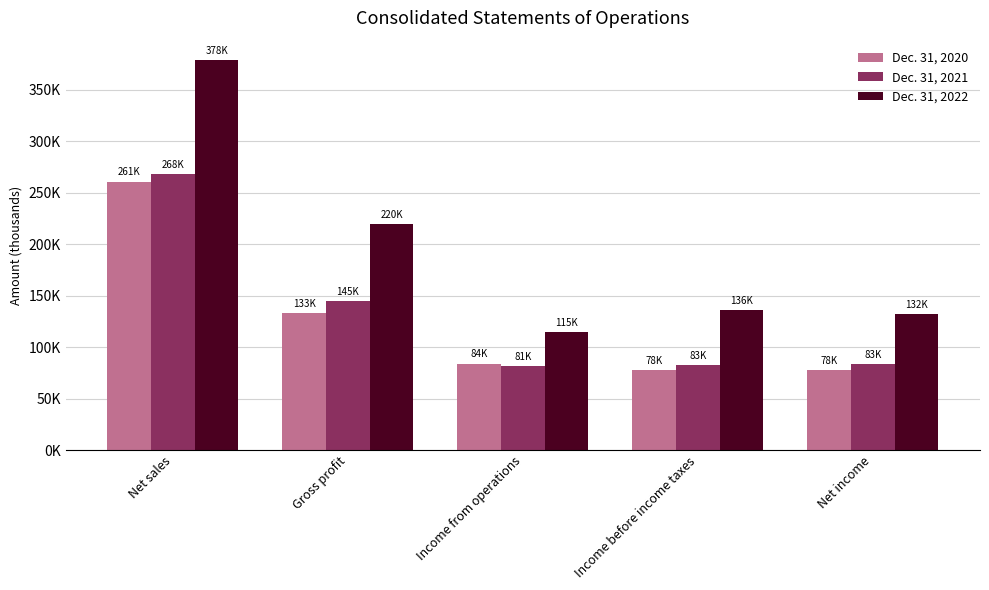

Which series has the widest spread of values?

Dec. 31, 2022